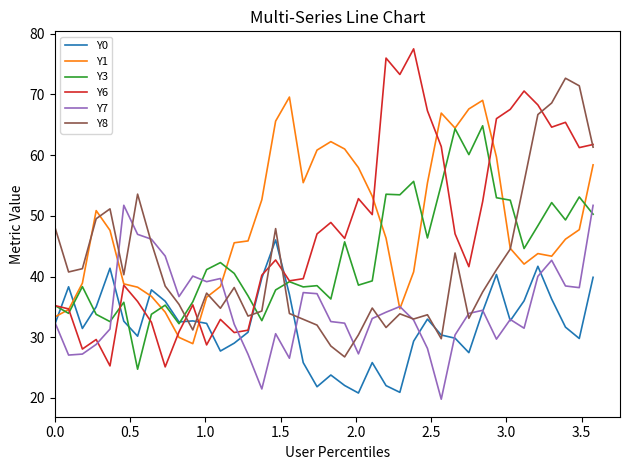

List the series in order of their peak value, lowest first.

Y0, Y7, Y3, Y1, Y8, Y6